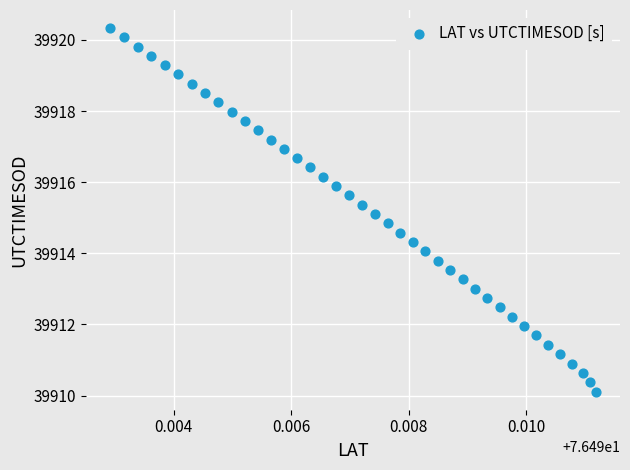

What is the range of Y values (max minus min)?

10.2